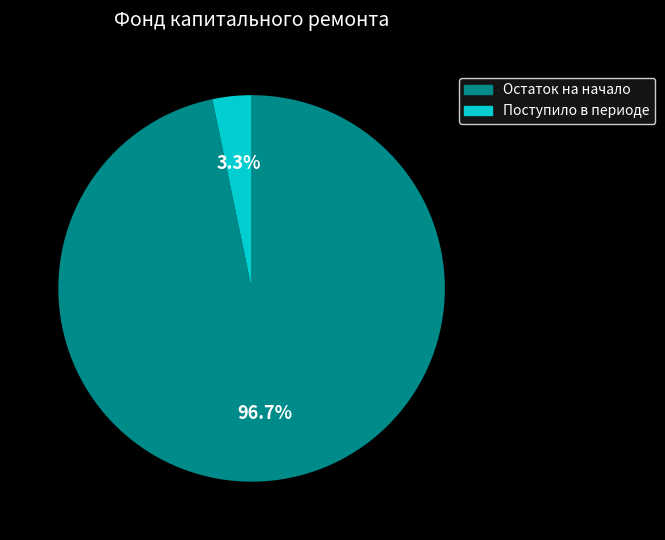

Does any single category account for the majority?

Yes